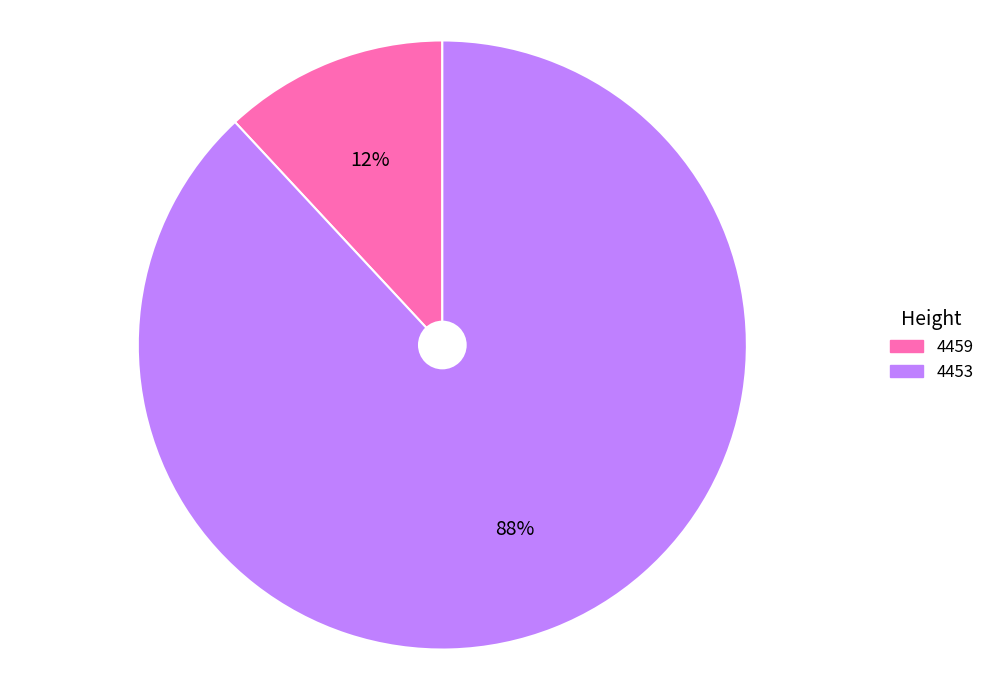

Rank the categories by value from highest to lowest.

4453, 4459